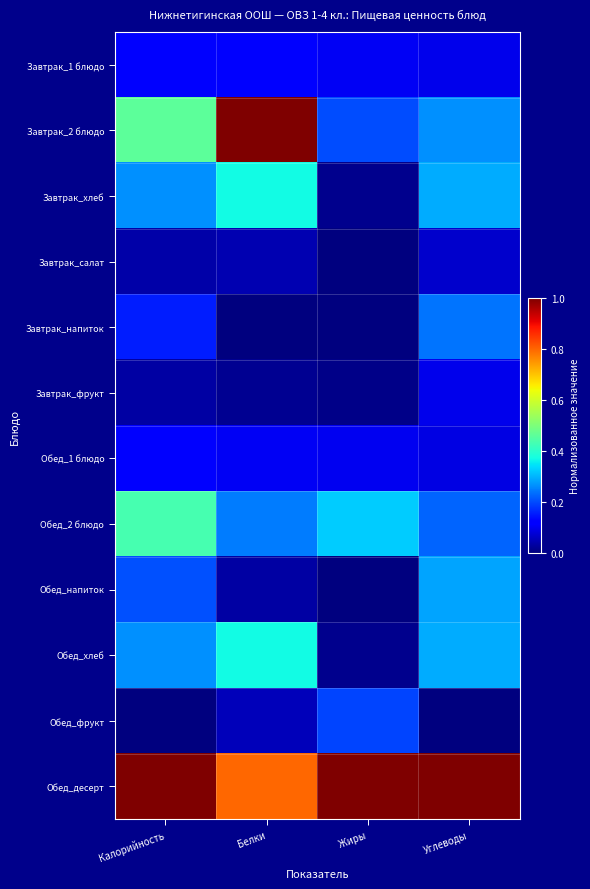

Reading left to right, what are all the values shown in this chart?

Завтрак_1 блюдо: Калорийность=0.1	Белки=0.1	Жиры=0.1	Углеводы=0.1
Завтрак_2 блюдо: Калорийность=0.5	Белки=1.0	Жиры=0.2	Углеводы=0.3
Завтрак_хлеб: Калорийность=0.3	Белки=0.4	Жиры=0.0	Углеводы=0.3
Завтрак_салат: Калорийность=0.0	Белки=0.0	Жиры=0.0	Углеводы=0.1
Завтрак_напиток: Калорийность=0.2	Белки=0.0	Жиры=0.0	Углеводы=0.2
Завтрак_фрукт: Калорийность=0.0	Белки=0.0	Жиры=0.0	Углеводы=0.1
Обед_1 блюдо: Калорийность=0.1	Белки=0.1	Жиры=0.1	Углеводы=0.1
Обед_2 блюдо: Калорийность=0.4	Белки=0.2	Жиры=0.3	Углеводы=0.2
Обед_напиток: Калорийность=0.2	Белки=0.0	Жиры=0.0	Углеводы=0.3
Обед_хлеб: Калорийность=0.3	Белки=0.4	Жиры=0.0	Углеводы=0.3
Обед_фрукт: Калорийность=0.0	Белки=0.1	Жиры=0.2	Углеводы=0.0
Обед_десерт: Калорийность=1.0	Белки=0.8	Жиры=1.0	Углеводы=1.0